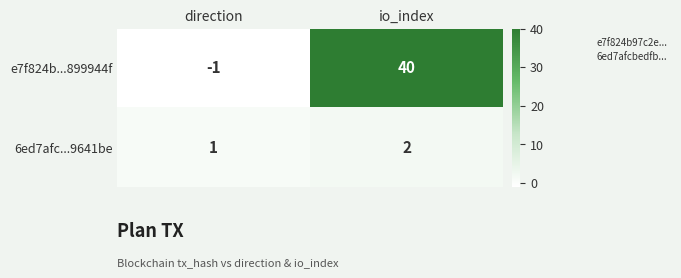

Which series has the widest spread of values?

e7f824b...899944f